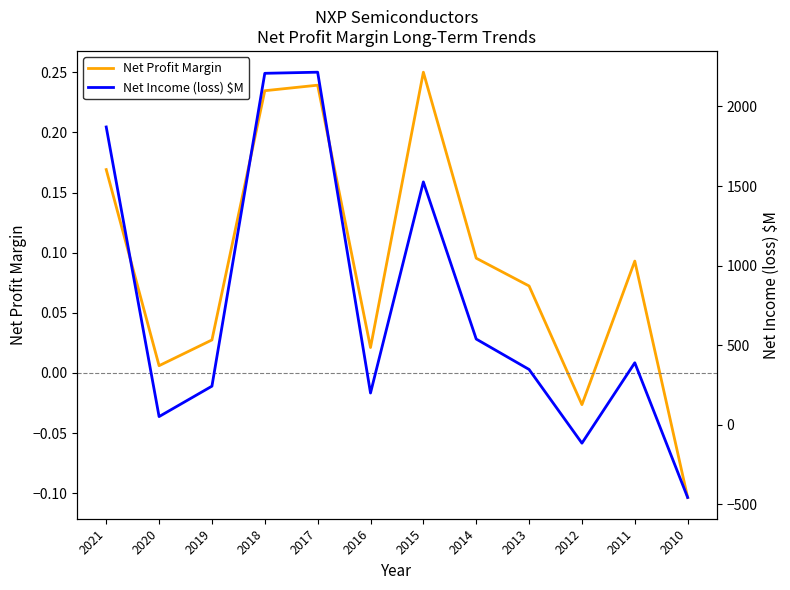

Between 2018 and 2015, which series saw the biggest shift?

Net Income (loss) $M